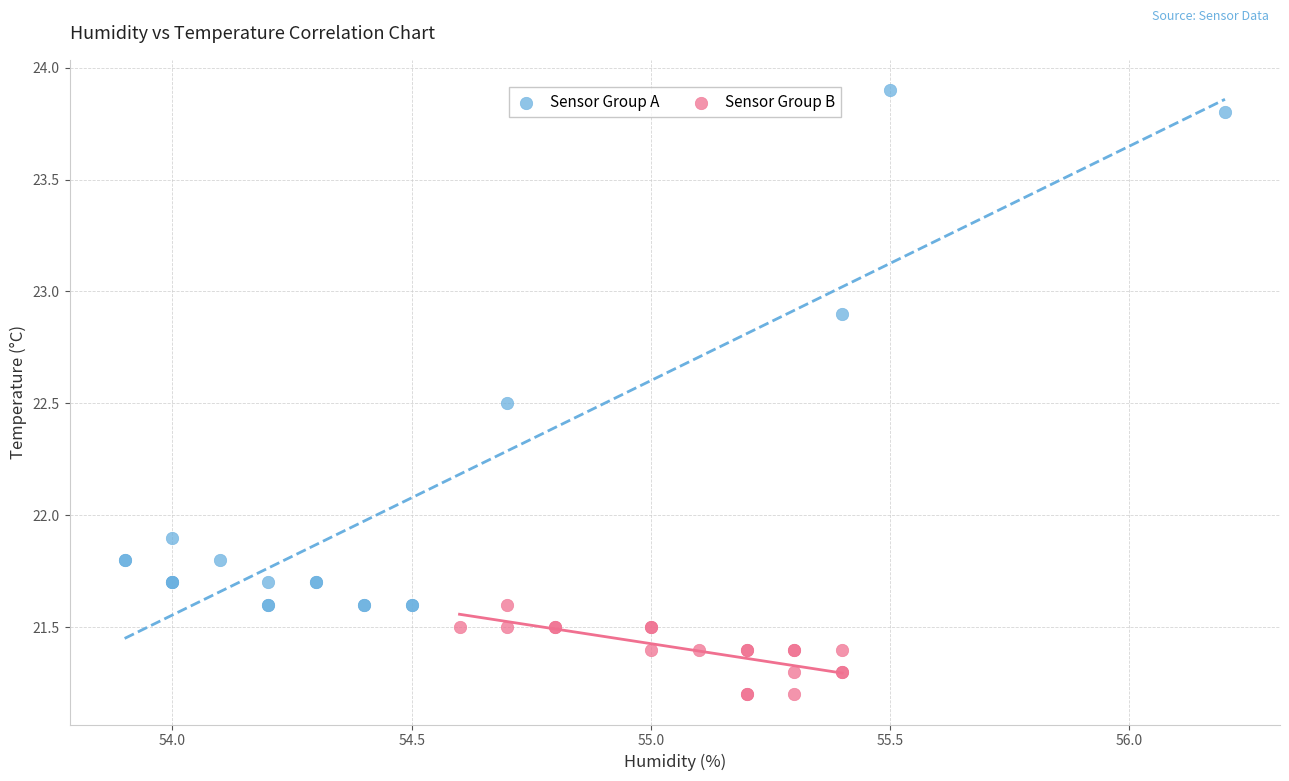

What are all the series names shown in the legend?

Sensor Group A, Sensor Group B